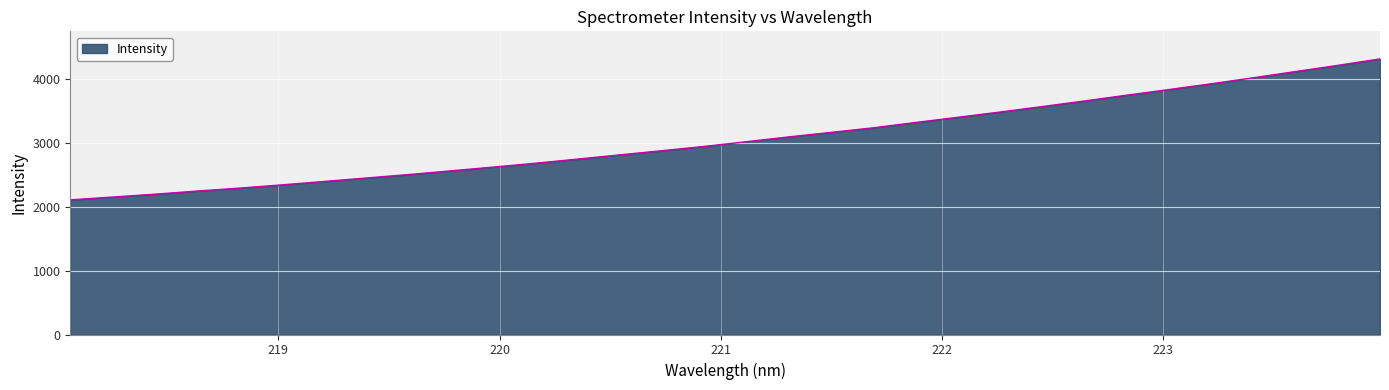

What is the difference between the maximum and minimum values?

2210.2